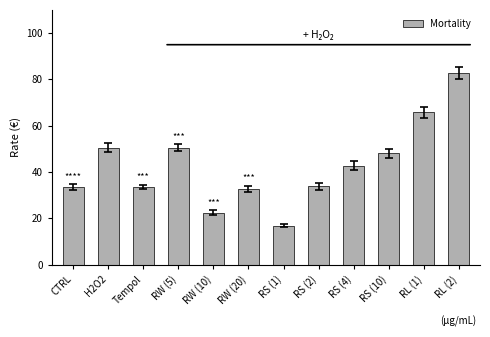

The value at RL (1) is 28.9. True or false?

False